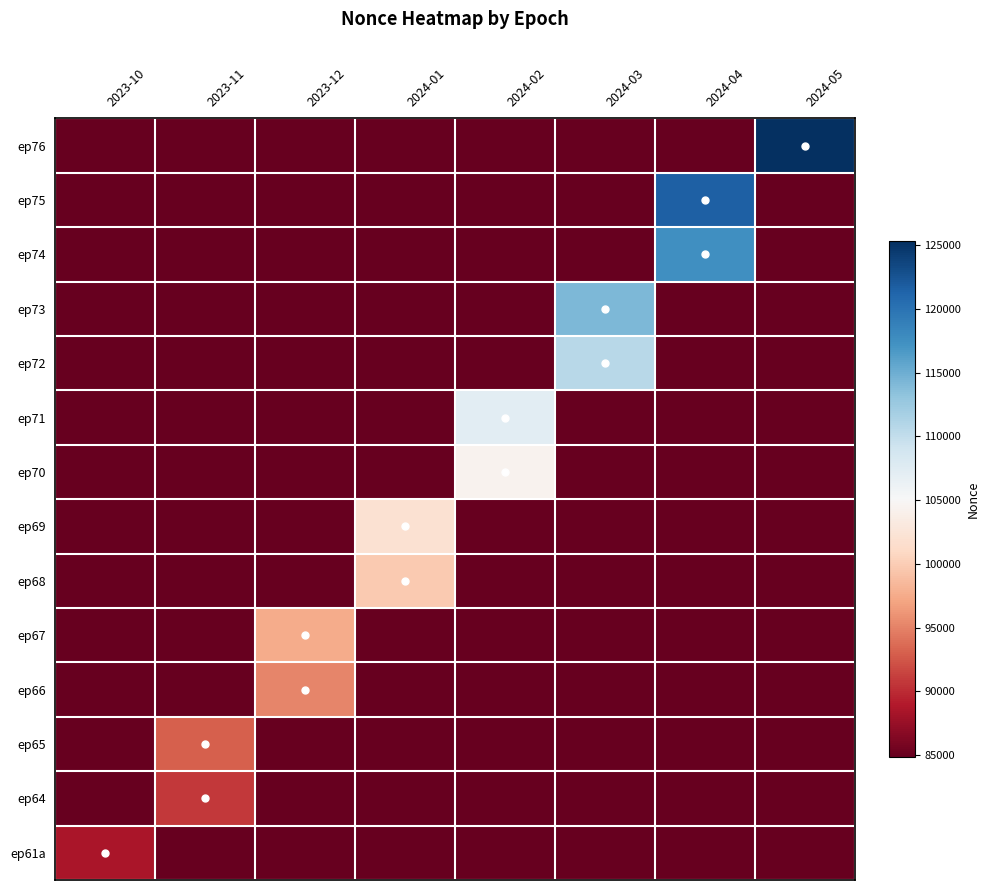

Rank the series by their maximum value, from lowest to highest.

ep61a, ep64, ep65, ep66, ep67, ep68, ep69, ep70, ep71, ep72, ep73, ep74, ep75, ep76